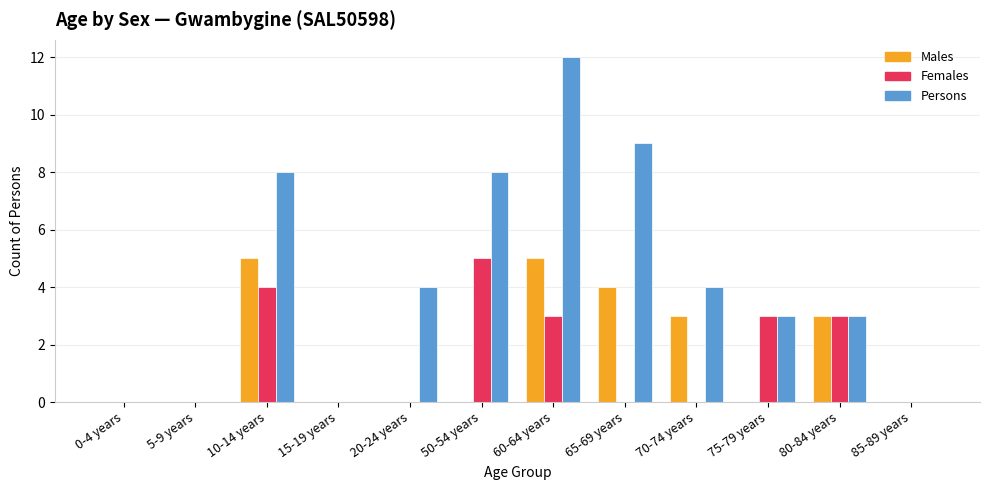

What is the greatest value displayed?

12